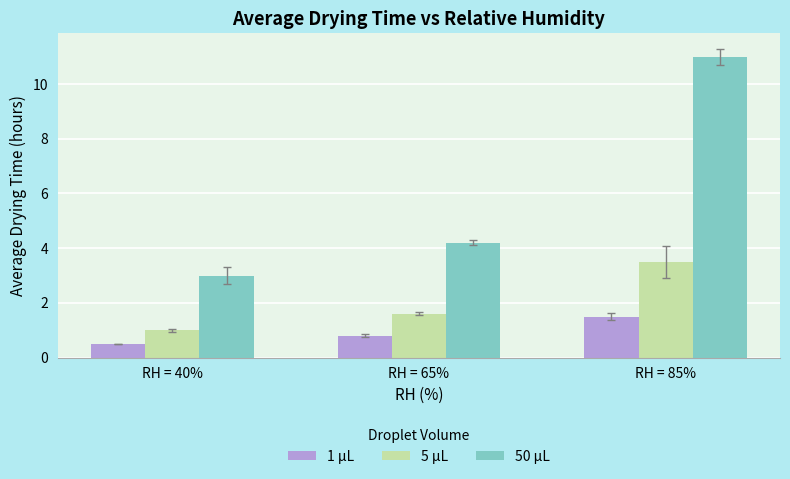

True or false: 5 µL has a value of 0.6 at RH = 65%.

False